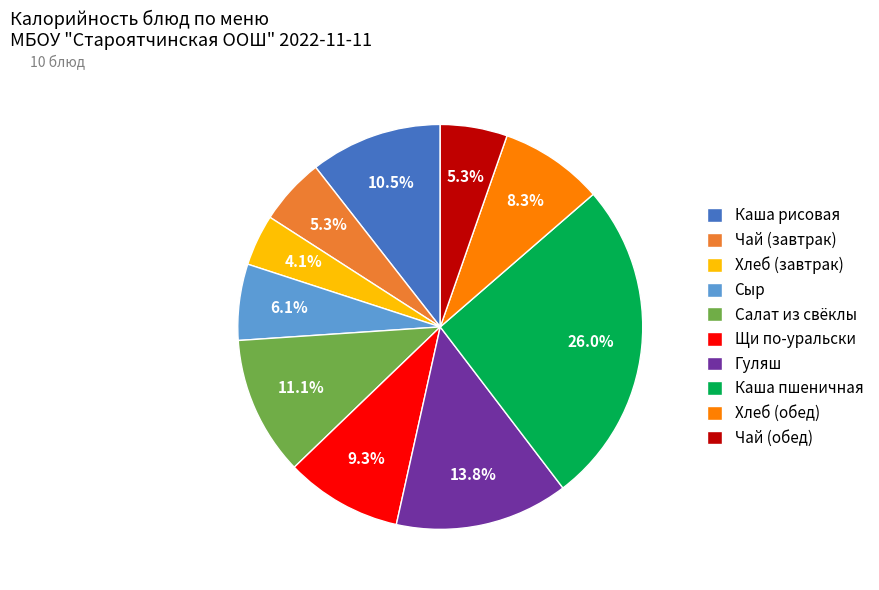

Which category has the smallest portion of the pie?

Хлеб (завтрак)